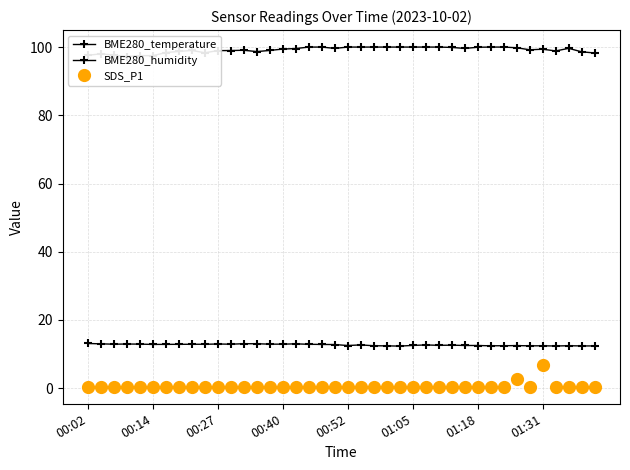

Rank the series by their maximum value, from lowest to highest.

SDS_P1, BME280_temperature, BME280_humidity